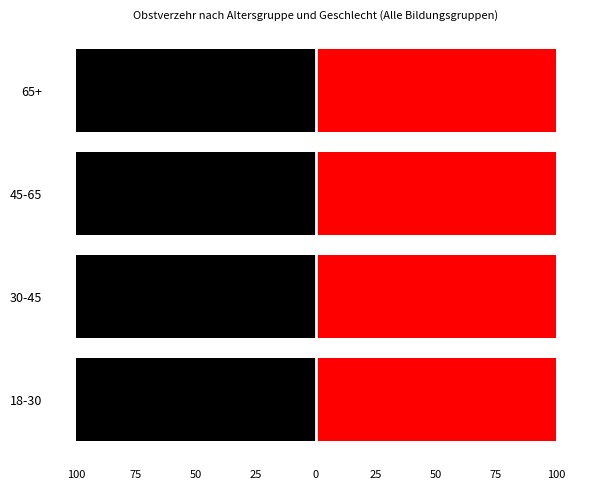

Reading right to left, what are all the values shown in this chart?

männlich Täglich: -61.1	-36.4	-28.4	-25.5
männlich Wöchentlich: -33.2	-49.6	-52.8	-55.7
männlich Selten: -5.7	-14.0	-18.8	-18.9
weiblich Täglich: 72.6	53.7	44.3	38.0
weiblich Wöchentlich: 24.1	39.5	45.6	50.8
weiblich Selten: 3.3	6.8	10.1	11.2